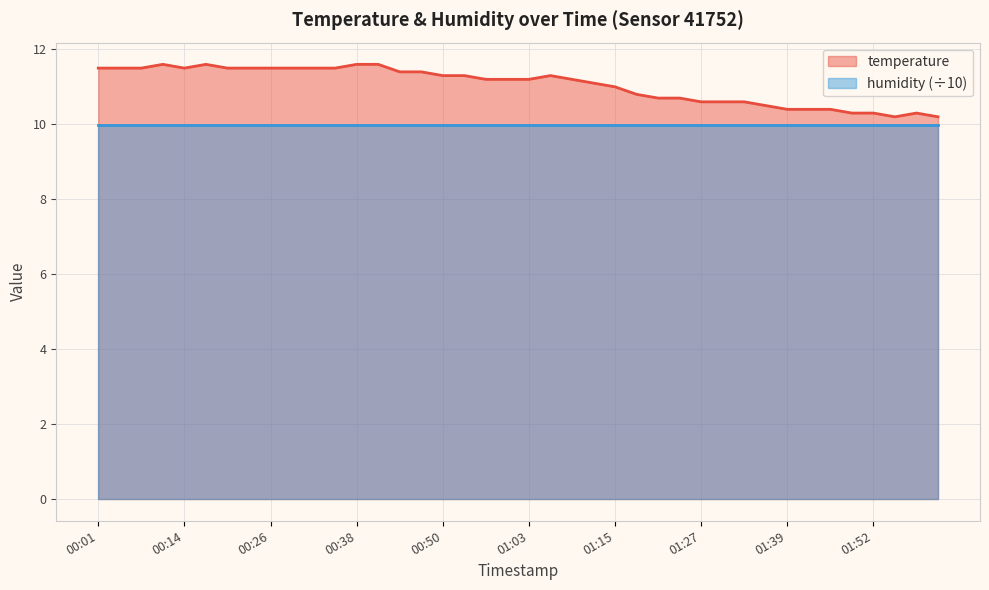

The value at 00:35 is 11.5. True or false?

True